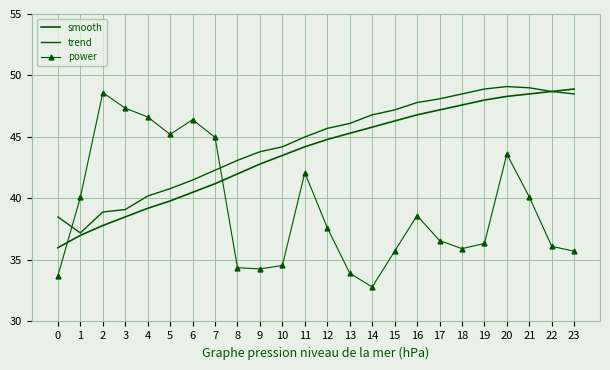

True or false: smooth has a value of 48.7 at 22.

True